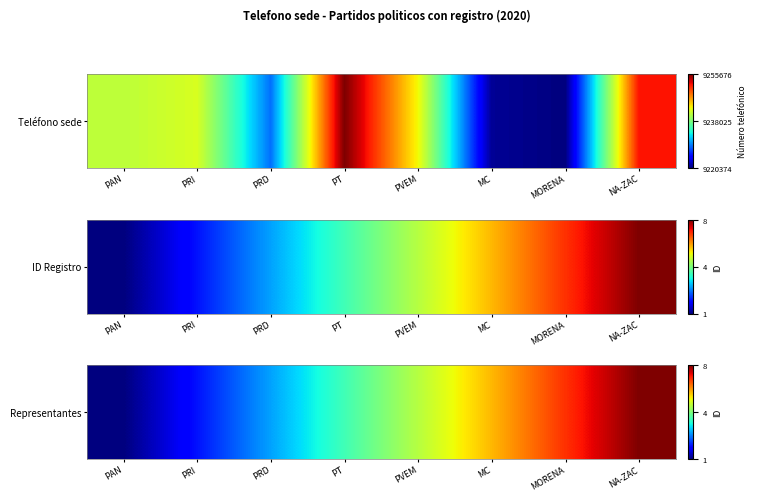

Rank the categories by value from lowest to highest.

PAN, PRI, PRD, PT, PVEM, MC, MORENA, NA-ZAC